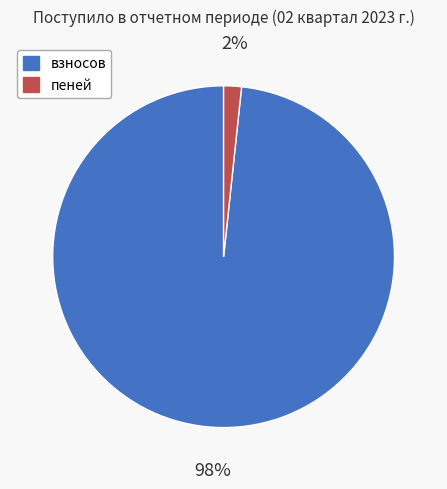

Count the number of slices in the pie.

2